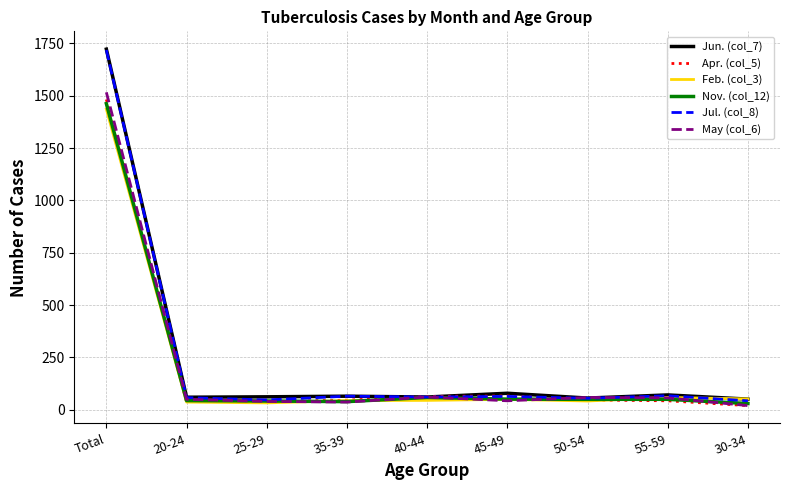

How many lines are shown in the chart?

6